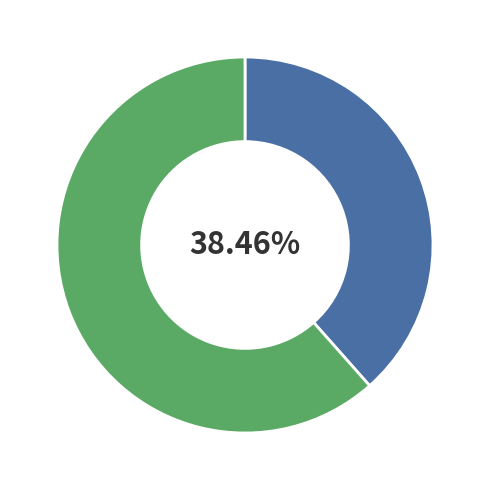

Does any single category account for the majority?

Yes